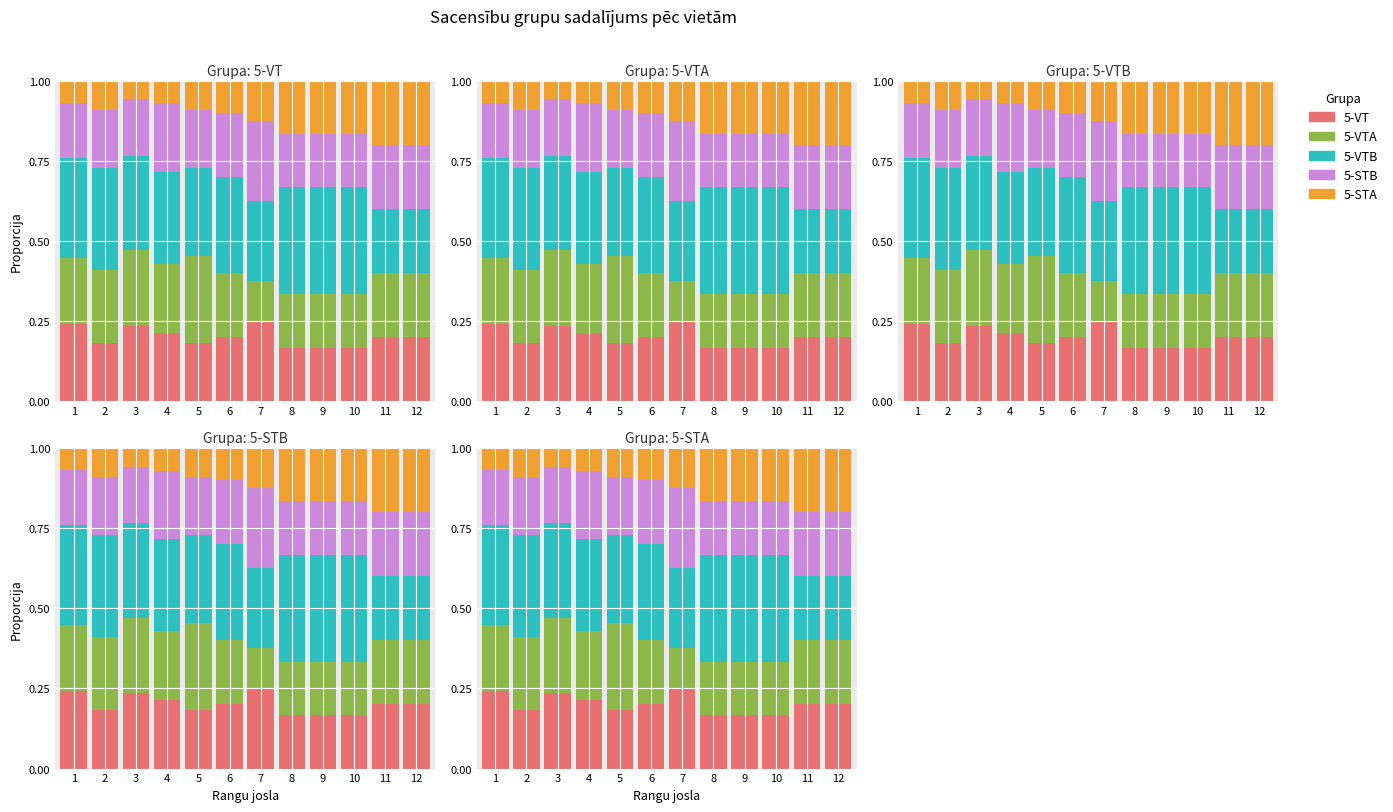

How many bars are there in total?

60